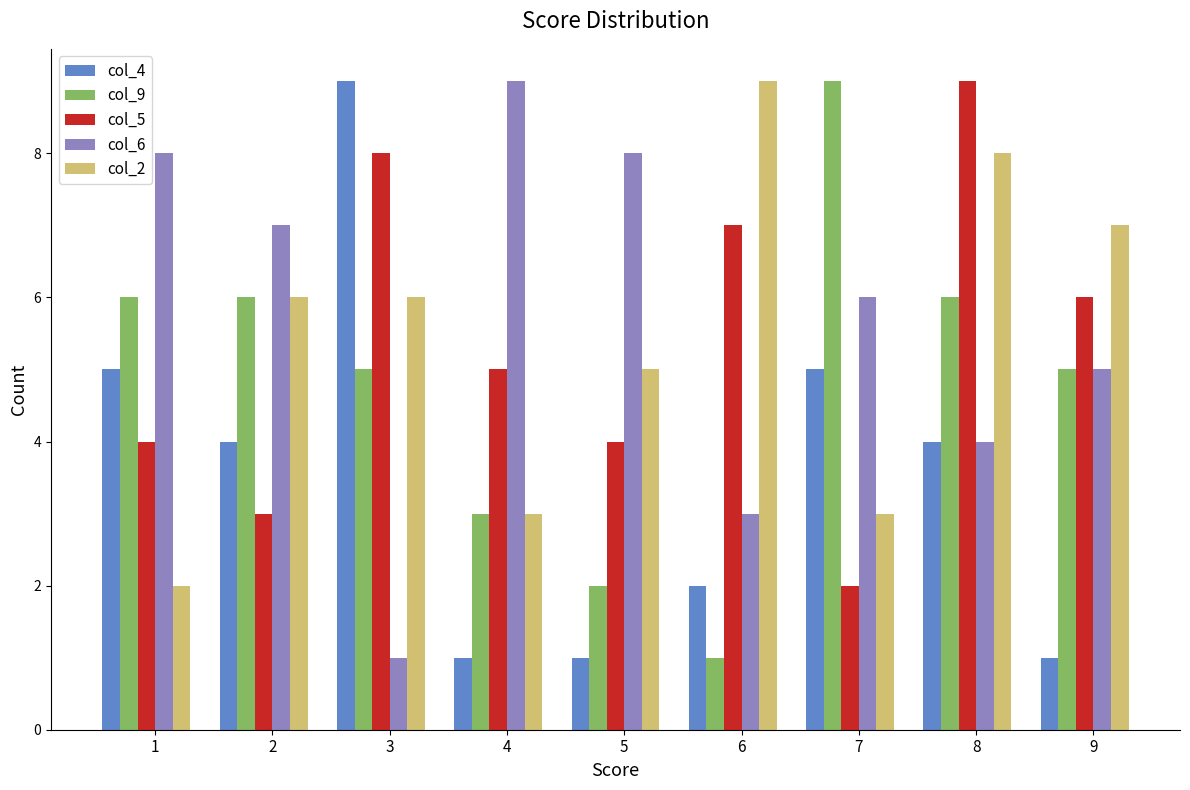

How many bars are there in total?

45